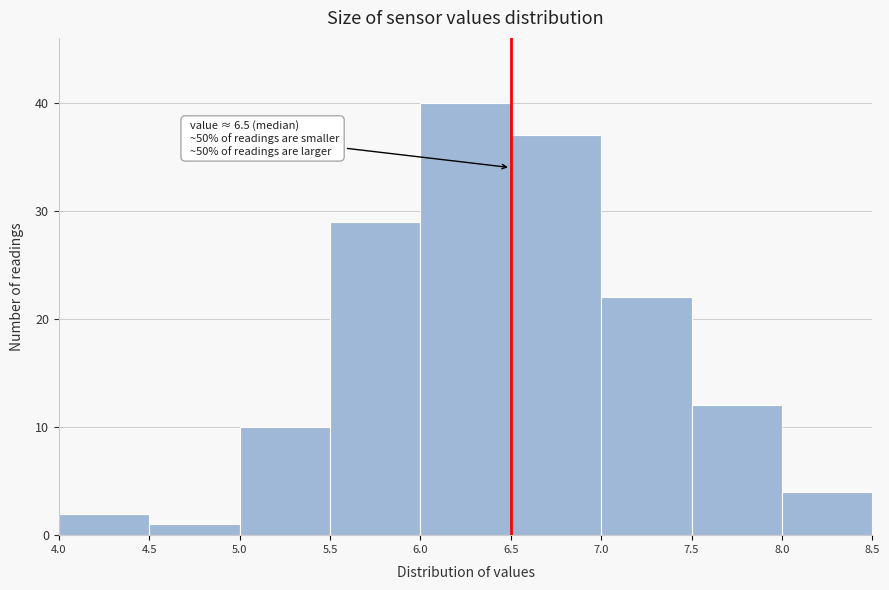

Which range on the x-axis has the tallest bar?

6.0 to 6.5